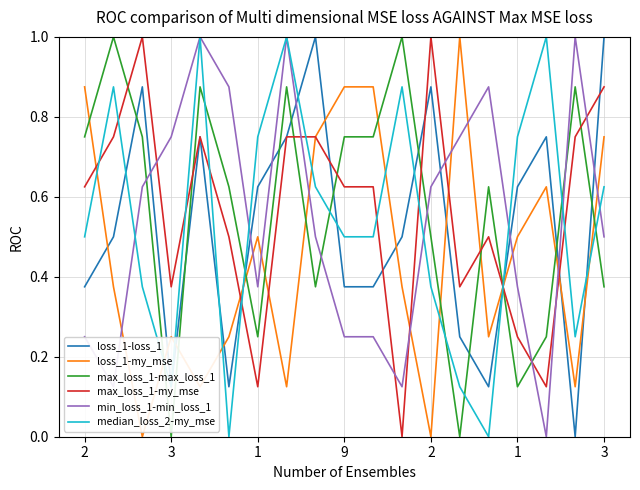

True or false: max_loss_1-max_loss_1 and max_loss_1-my_mse intersect in this chart.

True